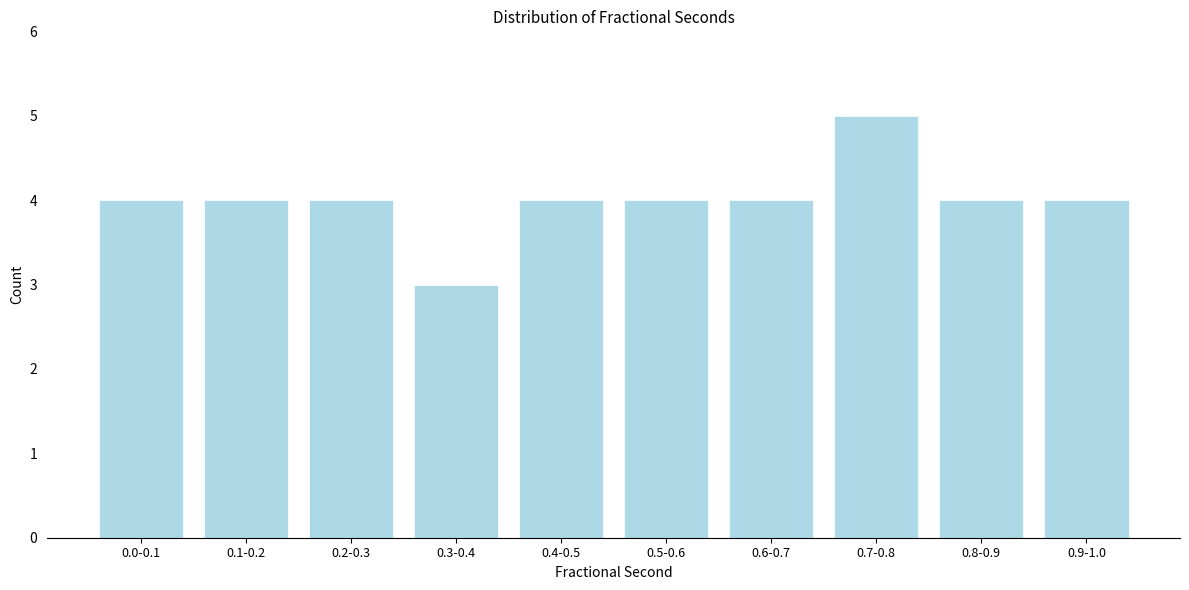

Reading right to left, what are all the values shown in this chart?

0.9-1.0=4	0.8-0.9=4	0.7-0.8=5	0.6-0.7=4	0.5-0.6=4	0.4-0.5=4	0.3-0.4=3	0.2-0.3=4	0.1-0.2=4	0.0-0.1=4